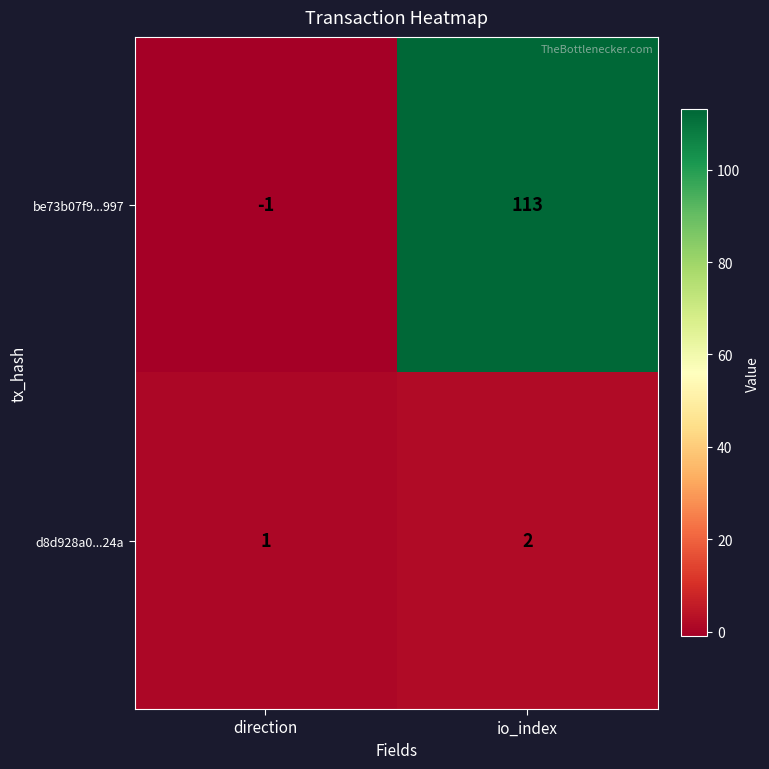

Rank the series by their average value, from lowest to highest.

d8d928a0...24a, be73b07f9...997